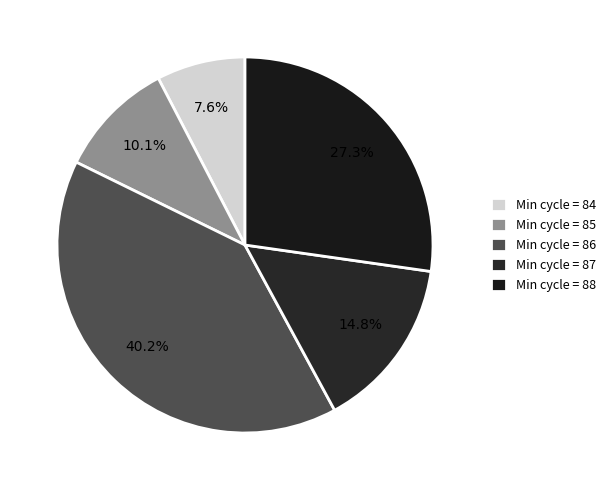

How many slices are in this pie chart?

5